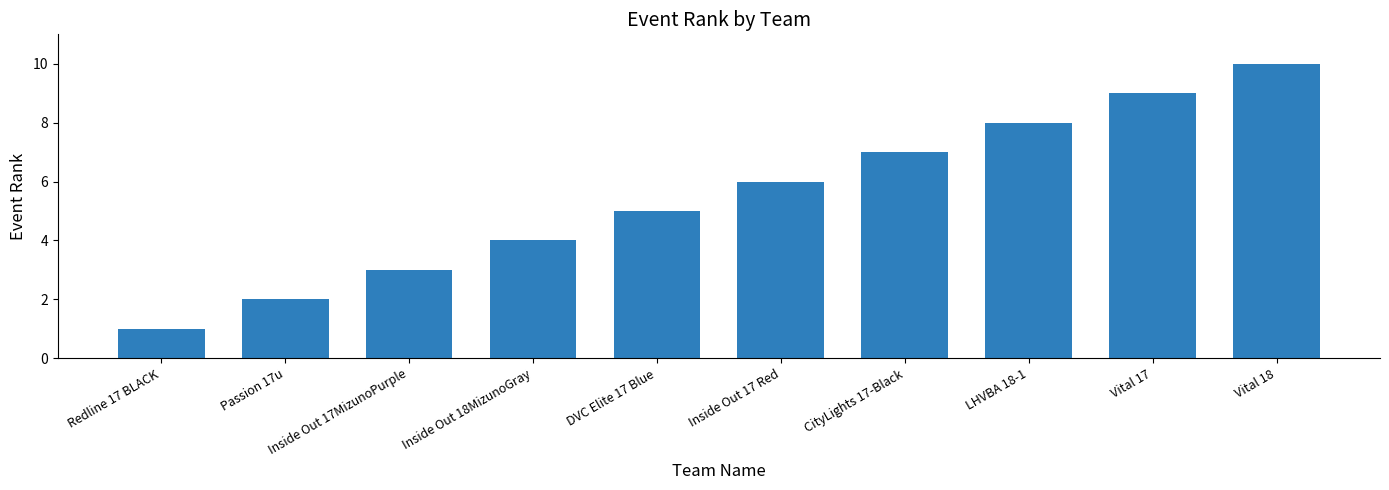

What is the change in value from Inside Out 17MizunoPurple to DVC Elite 17 Blue?

+2